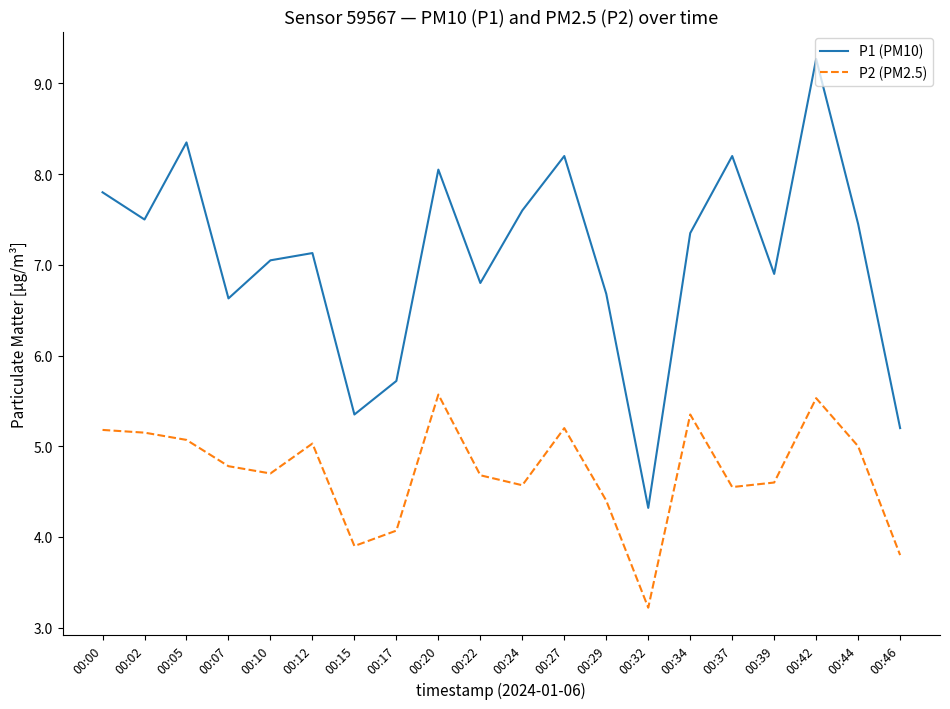

Where is P1 (PM10) nearest to the value 6?

00:17